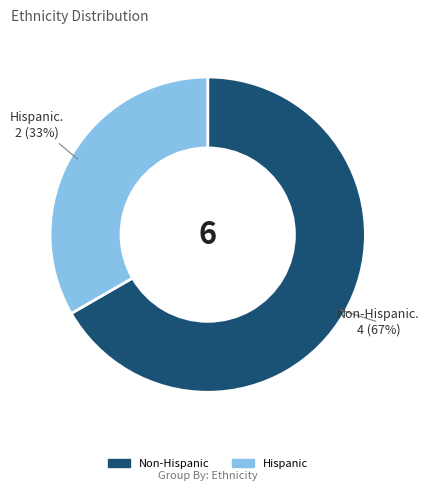

How many segments does this pie chart have?

2